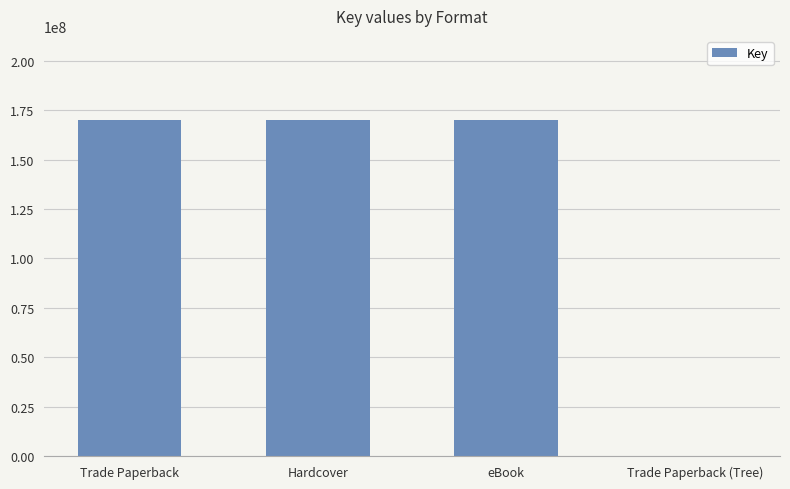

What is the sum of the values at Trade Paperback and eBook?

340073122